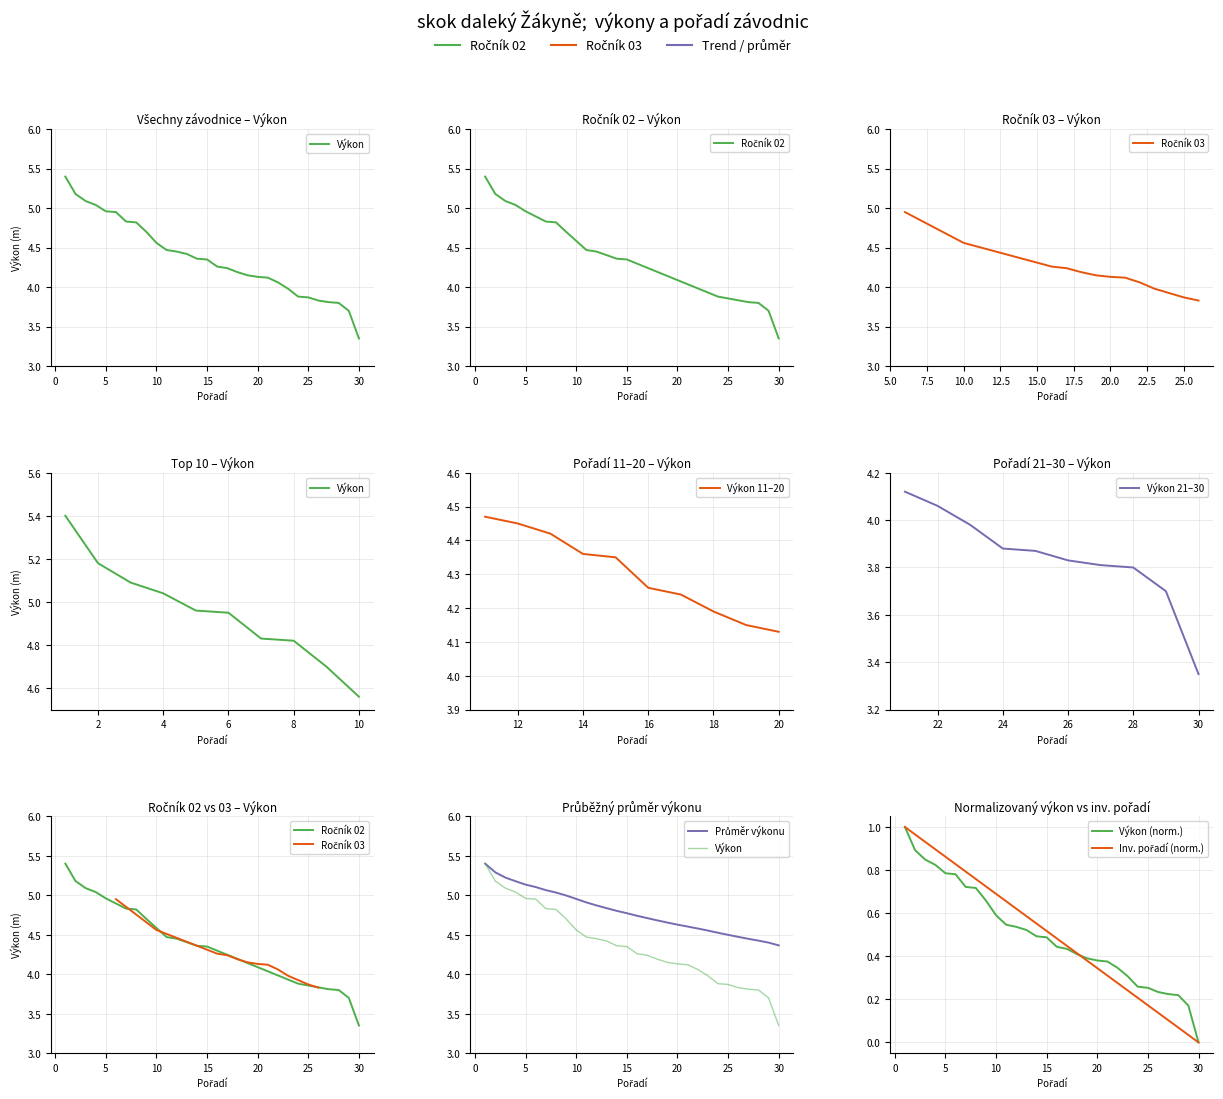

Reading right to left, extract all data points from this chart.

Výkon: 30=3.4	29=3.7	28=3.8	27=3.8	26=3.8	25=3.9	24=3.9	23=4.0	22=4.1	21=4.1	20=4.1	19=4.2	18=4.2	17=4.2	16=4.3	15=4.3	14=4.4	13=4.4	12=4.5	11=4.5	10=4.6	9=4.7	8=4.8	7=4.8	6=5.0	5=5.0	4=5.0	3=5.1	2=5.2	1=5.4
Pořadí: 30=0.0	29=0.0	28=0.1	27=0.1	26=0.1	25=0.2	24=0.2	23=0.2	22=0.3	21=0.3	20=0.3	19=0.4	18=0.4	17=0.4	16=0.5	15=0.5	14=0.6	13=0.6	12=0.6	11=0.7	10=0.7	9=0.7	8=0.8	7=0.8	6=0.8	5=0.9	4=0.9	3=0.9	2=1.0	1=1.0